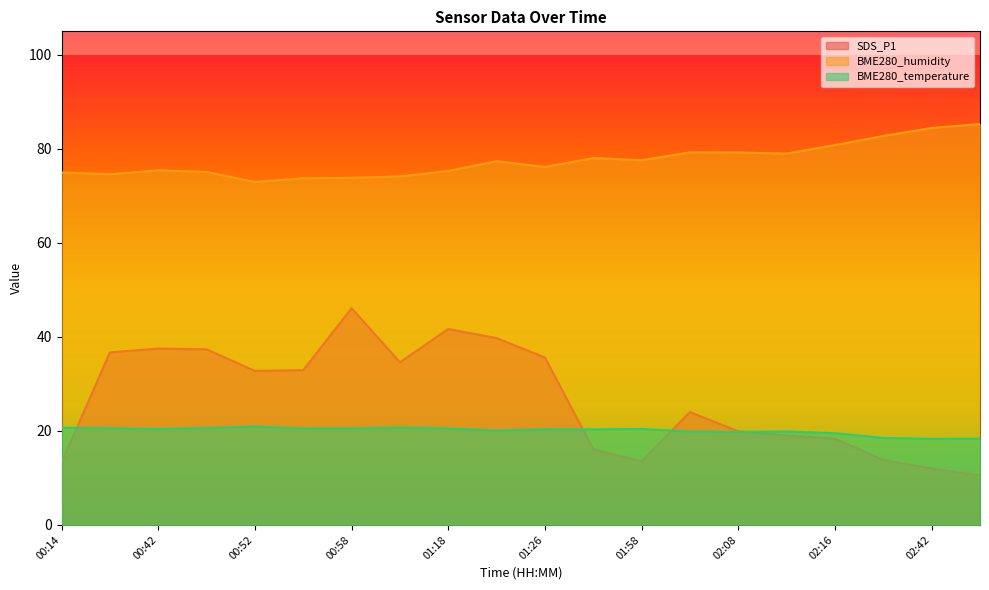

At which category does BME280_humidity reach its first local peak?

00:42